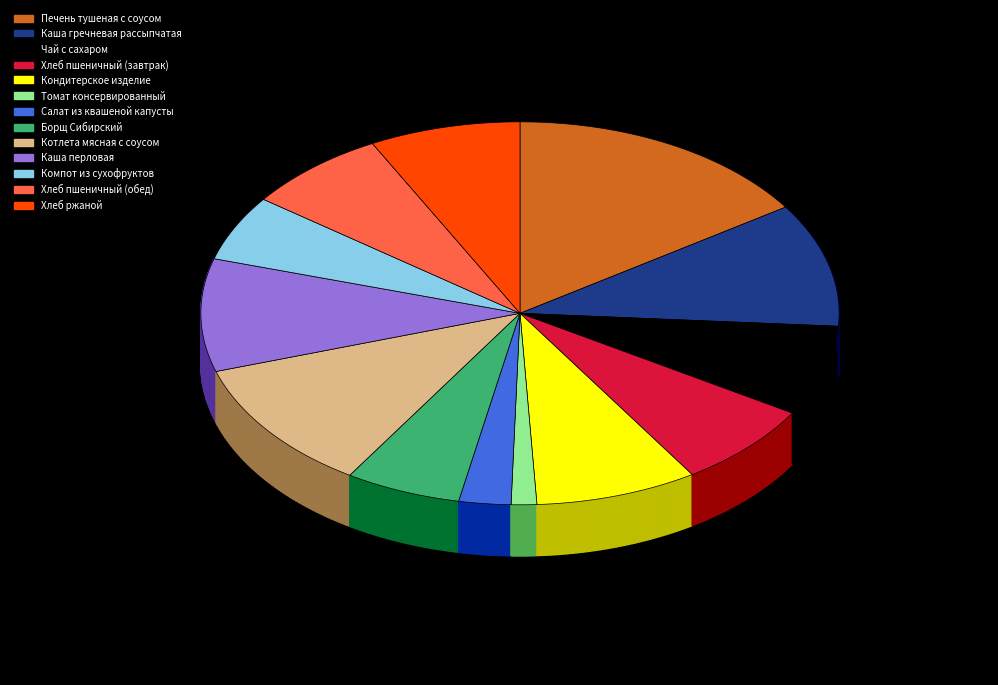

Does Каша перловая represent more than half of the total?

No